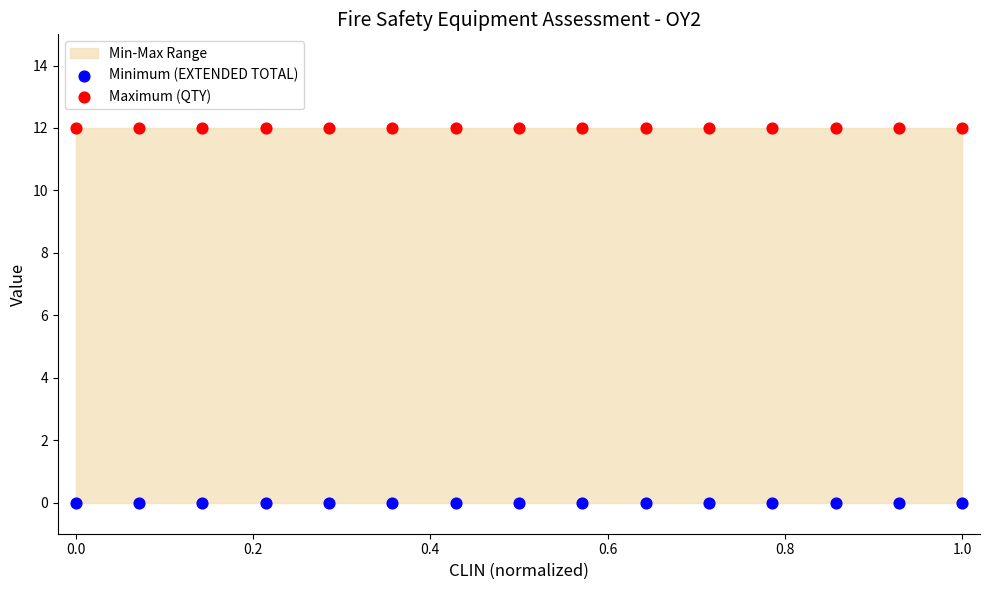

Which series contains the lowest Y value?

Minimum (EXTENDED TOTAL)